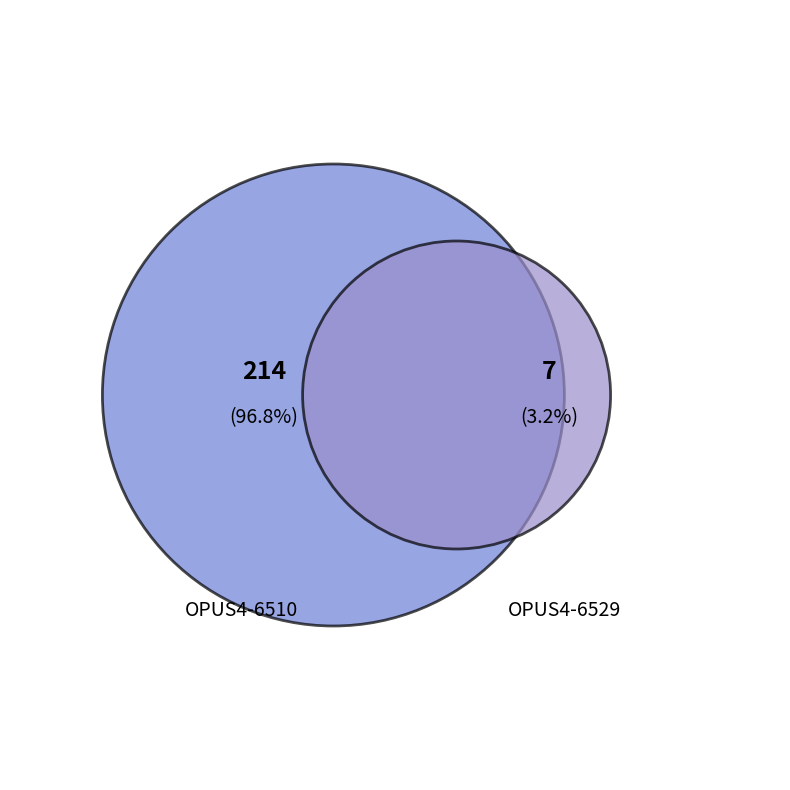

To the nearest percent, what is the combined percentage of OPUS4-6510 and OPUS4-6529?

100%